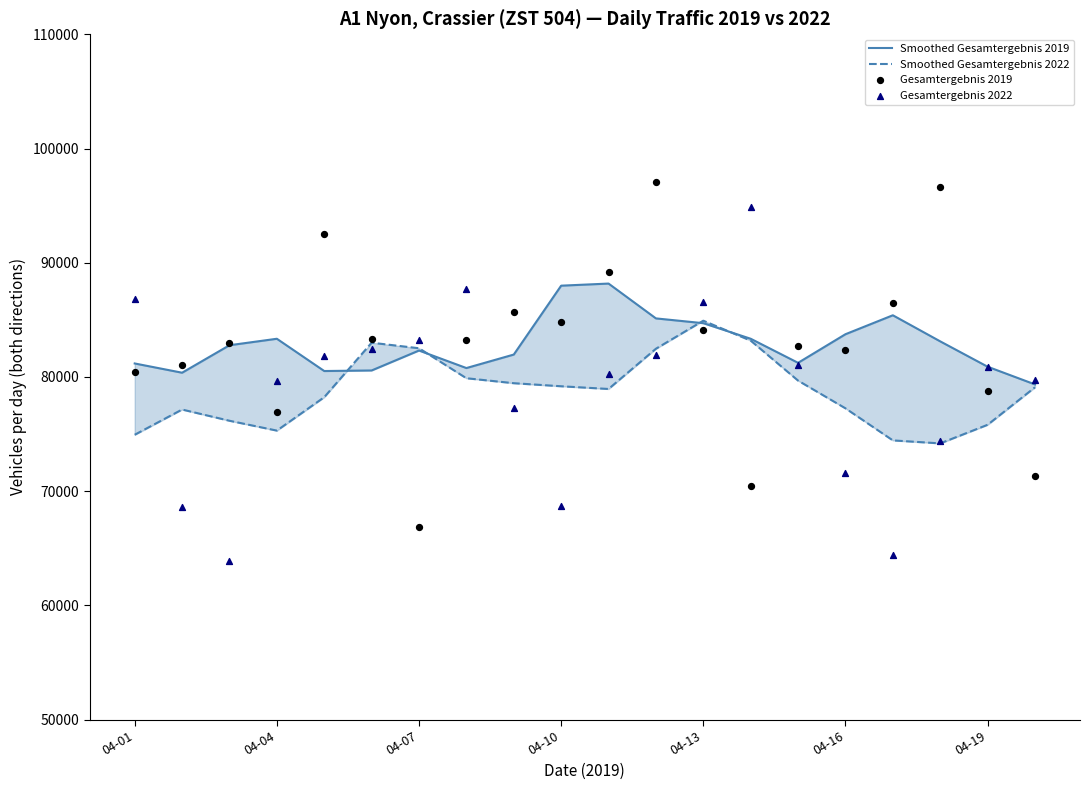

Which series reaches the minimum Y coordinate?

Gesamtergebnis 2022